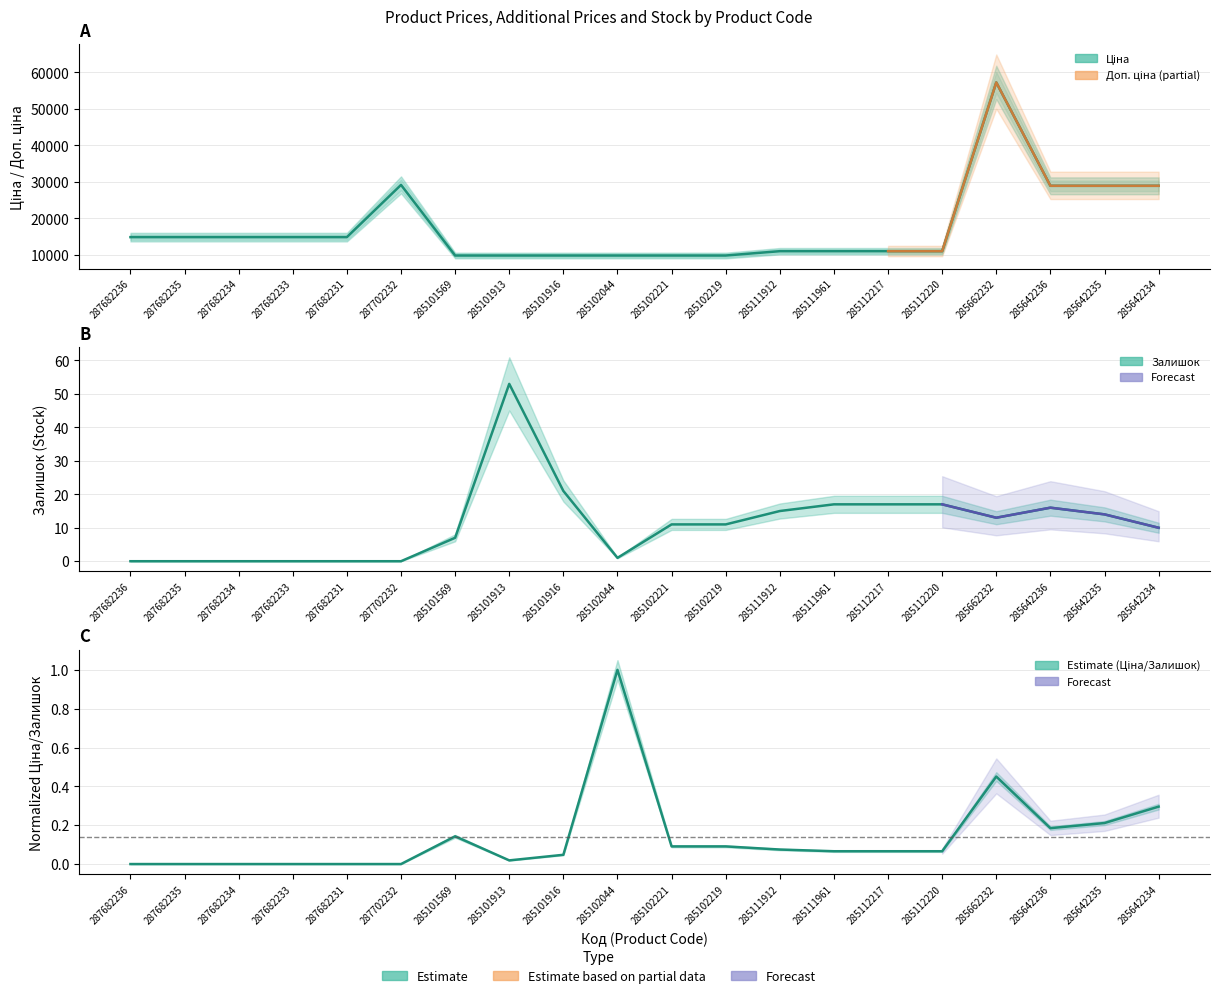

In Залишок, how many points are lower than both neighbors (excluding endpoints)?

2